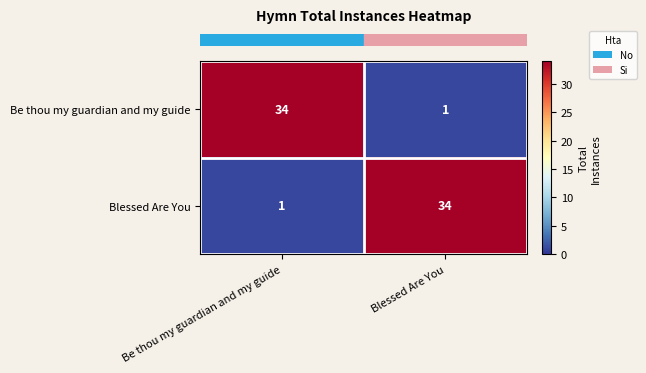

At Blessed Are You, list the series in order from smallest to largest.

Be thou my guardian and my guide, Blessed Are You